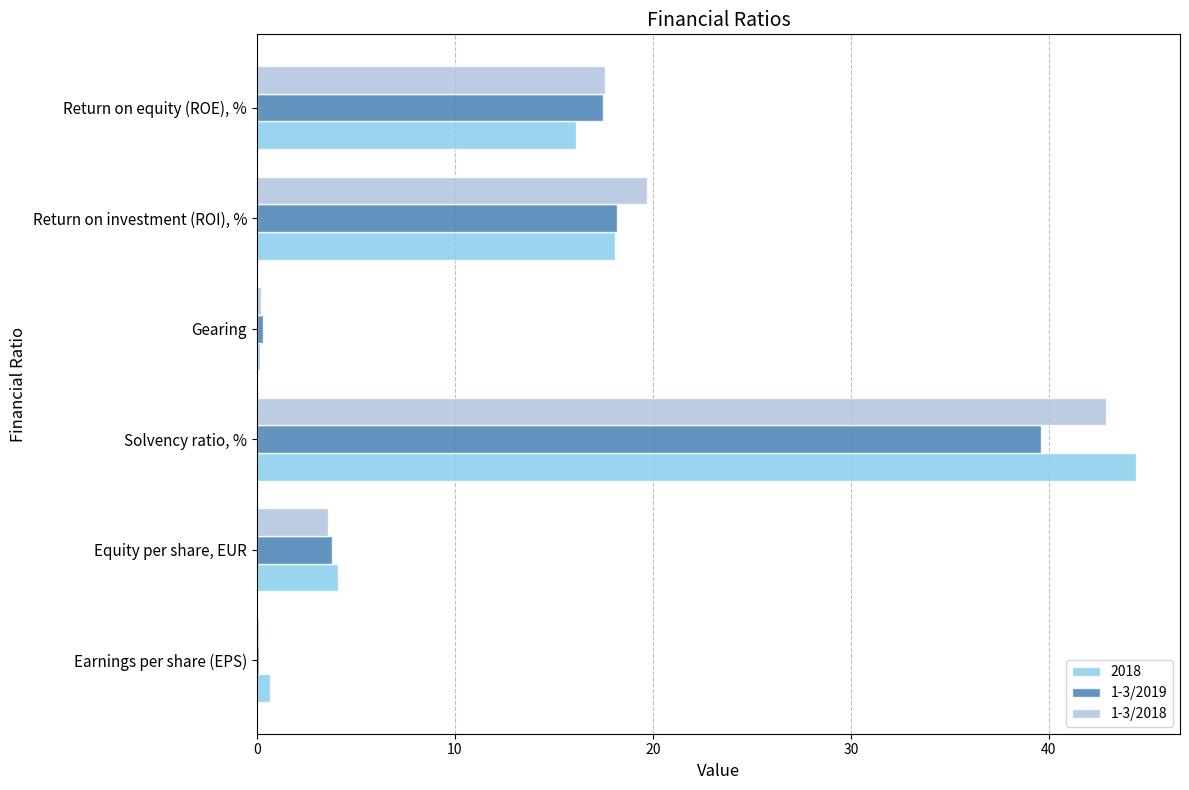

How many data points does each series have?

6